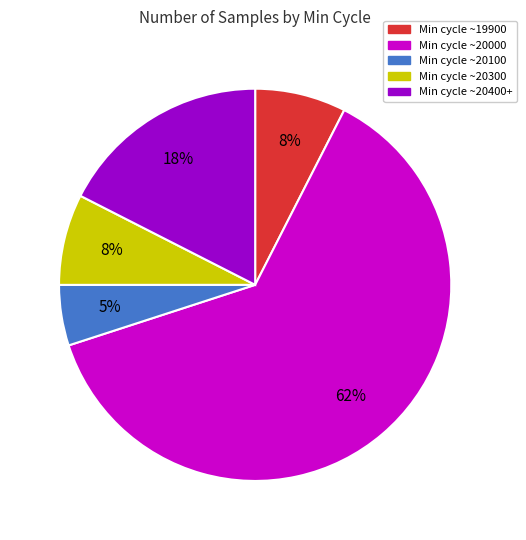

To the nearest percent, what is the average slice percentage?

20%